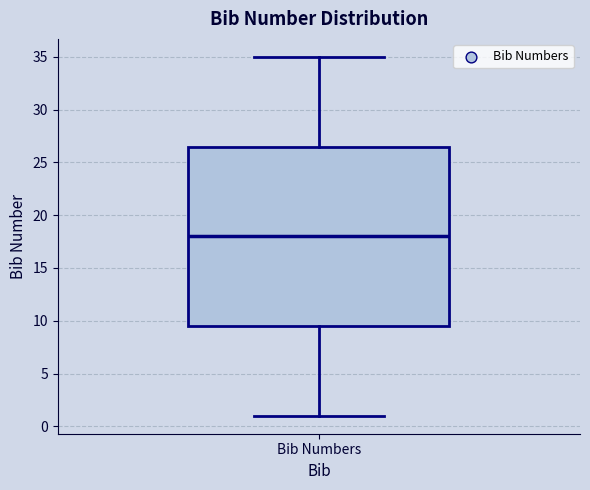

Transcribe this box plot: give where the median line is, the range the box spans, and where the two whiskers end, as read against the y-axis. The values are not printed on the chart, so give them approximately, as read against the axis.

median 18.0, box 9.5 to 26.5, whiskers 1.0 to 35.0